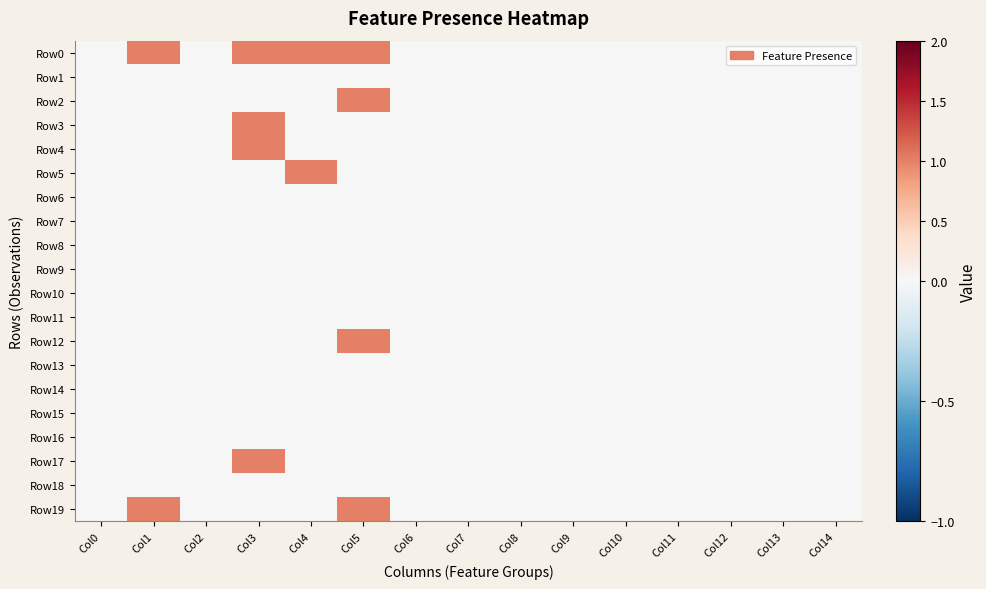

Reading left to right, extract all data points from this chart.

Row0: Col0=0	Col1=1	Col2=0	Col3=1	Col4=1	Col5=1	Col6=0	Col7=0	Col8=0	Col9=0	Col10=0	Col11=0	Col12=0	Col13=0	Col14=0
Row1: Col0=0	Col1=0	Col2=0	Col3=0	Col4=0	Col5=0	Col6=0	Col7=0	Col8=0	Col9=0	Col10=0	Col11=0	Col12=0	Col13=0	Col14=0
Row2: Col0=0	Col1=0	Col2=0	Col3=0	Col4=0	Col5=1	Col6=0	Col7=0	Col8=0	Col9=0	Col10=0	Col11=0	Col12=0	Col13=0	Col14=0
Row3: Col0=0	Col1=0	Col2=0	Col3=1	Col4=0	Col5=0	Col6=0	Col7=0	Col8=0	Col9=0	Col10=0	Col11=0	Col12=0	Col13=0	Col14=0
Row4: Col0=0	Col1=0	Col2=0	Col3=1	Col4=0	Col5=0	Col6=0	Col7=0	Col8=0	Col9=0	Col10=0	Col11=0	Col12=0	Col13=0	Col14=0
Row5: Col0=0	Col1=0	Col2=0	Col3=0	Col4=1	Col5=0	Col6=0	Col7=0	Col8=0	Col9=0	Col10=0	Col11=0	Col12=0	Col13=0	Col14=0
Row6: Col0=0	Col1=0	Col2=0	Col3=0	Col4=0	Col5=0	Col6=0	Col7=0	Col8=0	Col9=0	Col10=0	Col11=0	Col12=0	Col13=0	Col14=0
Row7: Col0=0	Col1=0	Col2=0	Col3=0	Col4=0	Col5=0	Col6=0	Col7=0	Col8=0	Col9=0	Col10=0	Col11=0	Col12=0	Col13=0	Col14=0
Row8: Col0=0	Col1=0	Col2=0	Col3=0	Col4=0	Col5=0	Col6=0	Col7=0	Col8=0	Col9=0	Col10=0	Col11=0	Col12=0	Col13=0	Col14=0
Row9: Col0=0	Col1=0	Col2=0	Col3=0	Col4=0	Col5=0	Col6=0	Col7=0	Col8=0	Col9=0	Col10=0	Col11=0	Col12=0	Col13=0	Col14=0
Row10: Col0=0	Col1=0	Col2=0	Col3=0	Col4=0	Col5=0	Col6=0	Col7=0	Col8=0	Col9=0	Col10=0	Col11=0	Col12=0	Col13=0	Col14=0
Row11: Col0=0	Col1=0	Col2=0	Col3=0	Col4=0	Col5=0	Col6=0	Col7=0	Col8=0	Col9=0	Col10=0	Col11=0	Col12=0	Col13=0	Col14=0
Row12: Col0=0	Col1=0	Col2=0	Col3=0	Col4=0	Col5=1	Col6=0	Col7=0	Col8=0	Col9=0	Col10=0	Col11=0	Col12=0	Col13=0	Col14=0
Row13: Col0=0	Col1=0	Col2=0	Col3=0	Col4=0	Col5=0	Col6=0	Col7=0	Col8=0	Col9=0	Col10=0	Col11=0	Col12=0	Col13=0	Col14=0
Row14: Col0=0	Col1=0	Col2=0	Col3=0	Col4=0	Col5=0	Col6=0	Col7=0	Col8=0	Col9=0	Col10=0	Col11=0	Col12=0	Col13=0	Col14=0
Row15: Col0=0	Col1=0	Col2=0	Col3=0	Col4=0	Col5=0	Col6=0	Col7=0	Col8=0	Col9=0	Col10=0	Col11=0	Col12=0	Col13=0	Col14=0
Row16: Col0=0	Col1=0	Col2=0	Col3=0	Col4=0	Col5=0	Col6=0	Col7=0	Col8=0	Col9=0	Col10=0	Col11=0	Col12=0	Col13=0	Col14=0
Row17: Col0=0	Col1=0	Col2=0	Col3=1	Col4=0	Col5=0	Col6=0	Col7=0	Col8=0	Col9=0	Col10=0	Col11=0	Col12=0	Col13=0	Col14=0
Row18: Col0=0	Col1=0	Col2=0	Col3=0	Col4=0	Col5=0	Col6=0	Col7=0	Col8=0	Col9=0	Col10=0	Col11=0	Col12=0	Col13=0	Col14=0
Row19: Col0=0	Col1=1	Col2=0	Col3=0	Col4=0	Col5=1	Col6=0	Col7=0	Col8=0	Col9=0	Col10=0	Col11=0	Col12=0	Col13=0	Col14=0